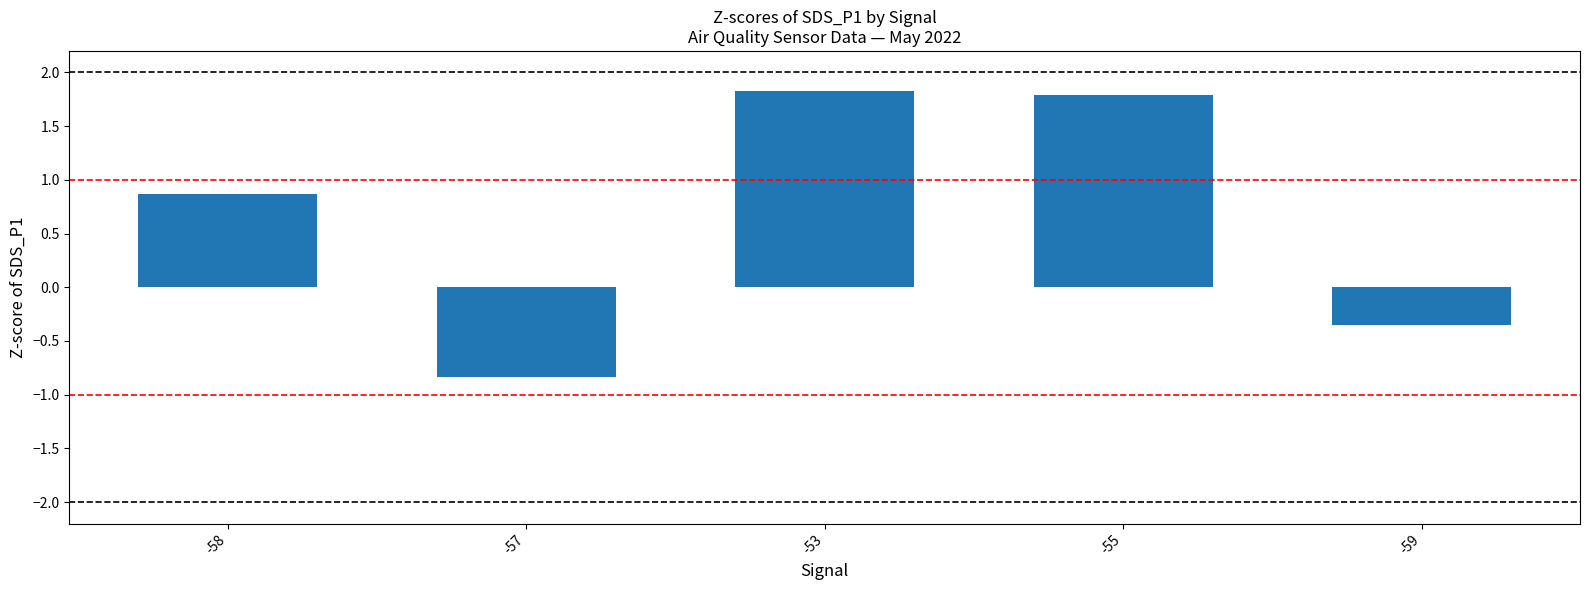

What is the sum of all values?

3.3